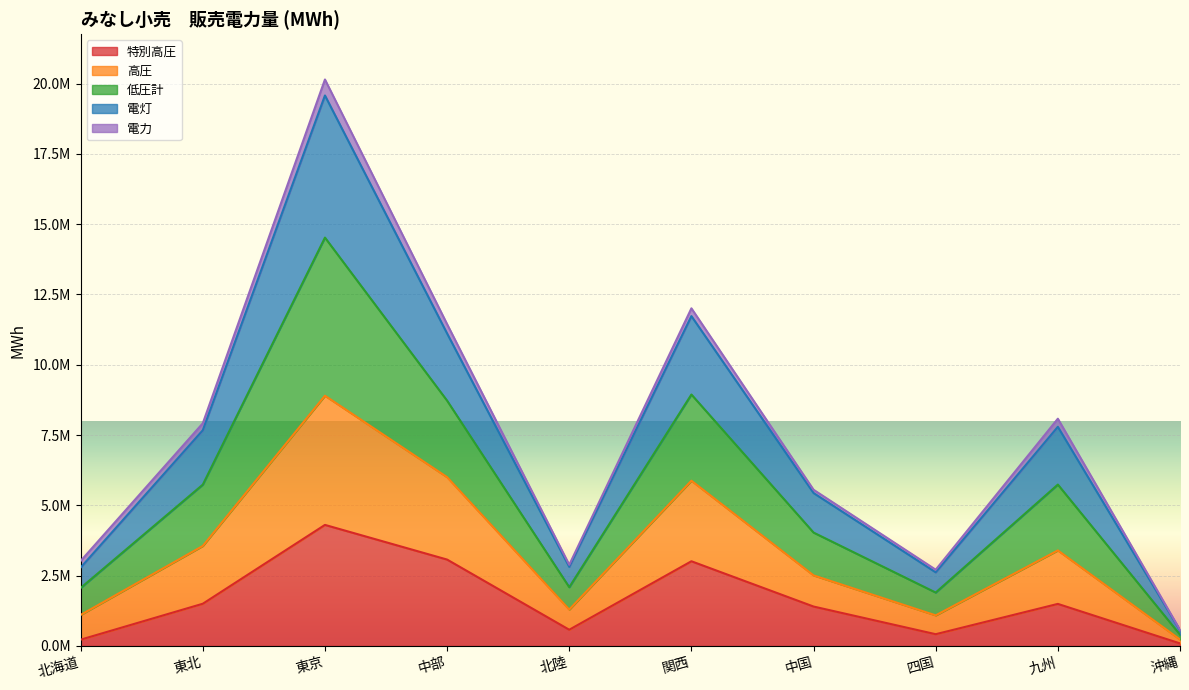

Which category has the lowest value across all series?

沖縄